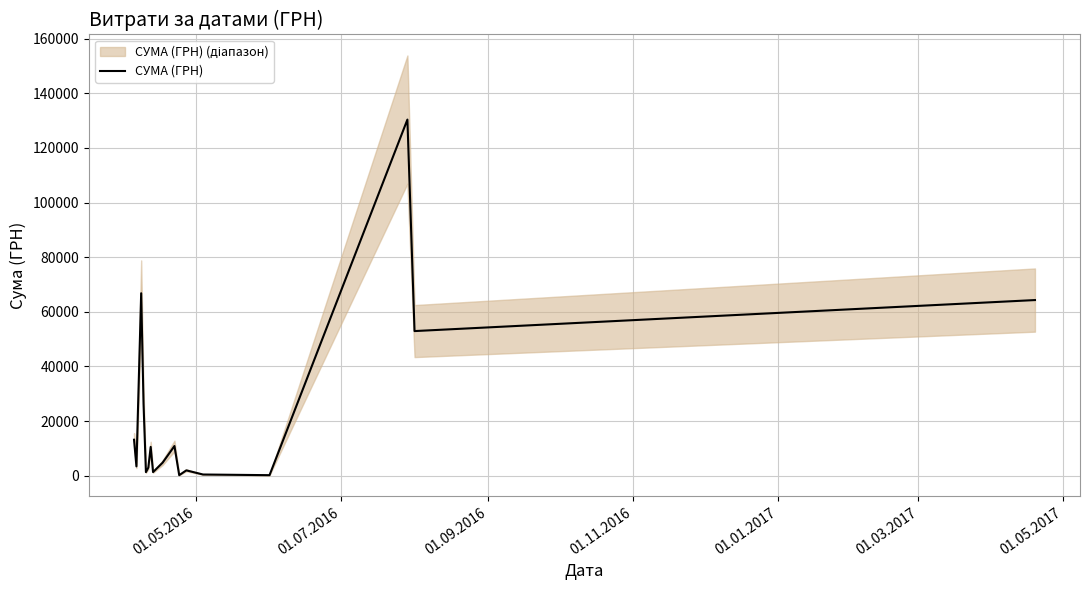

The value at 15 is 11884.0. True or false?

False